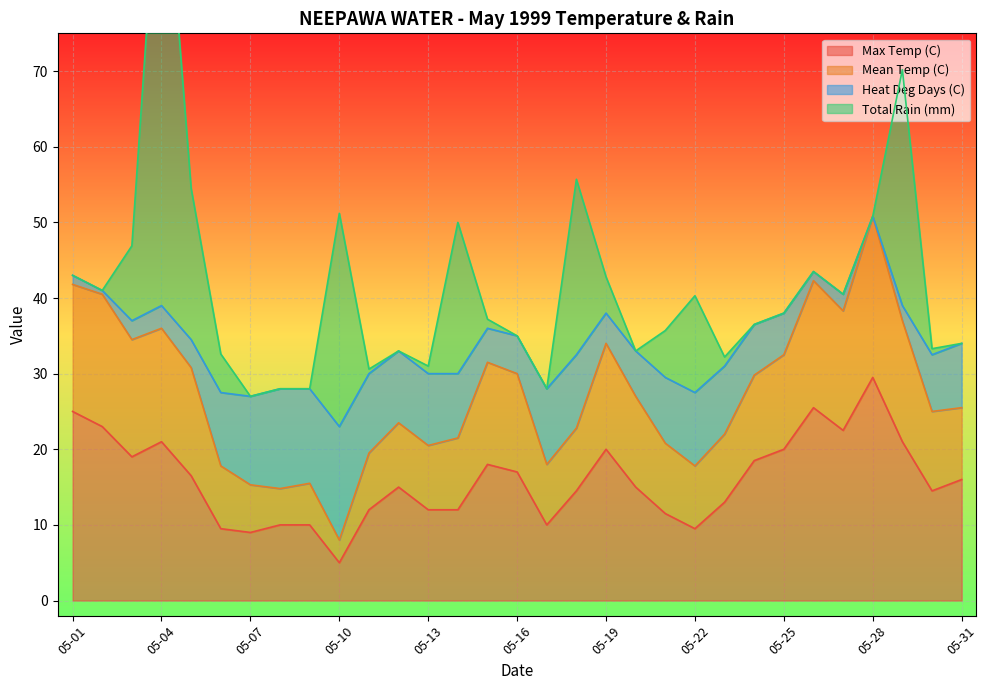

Which category has the lowest value in the Max Temp (C) series?

05-10